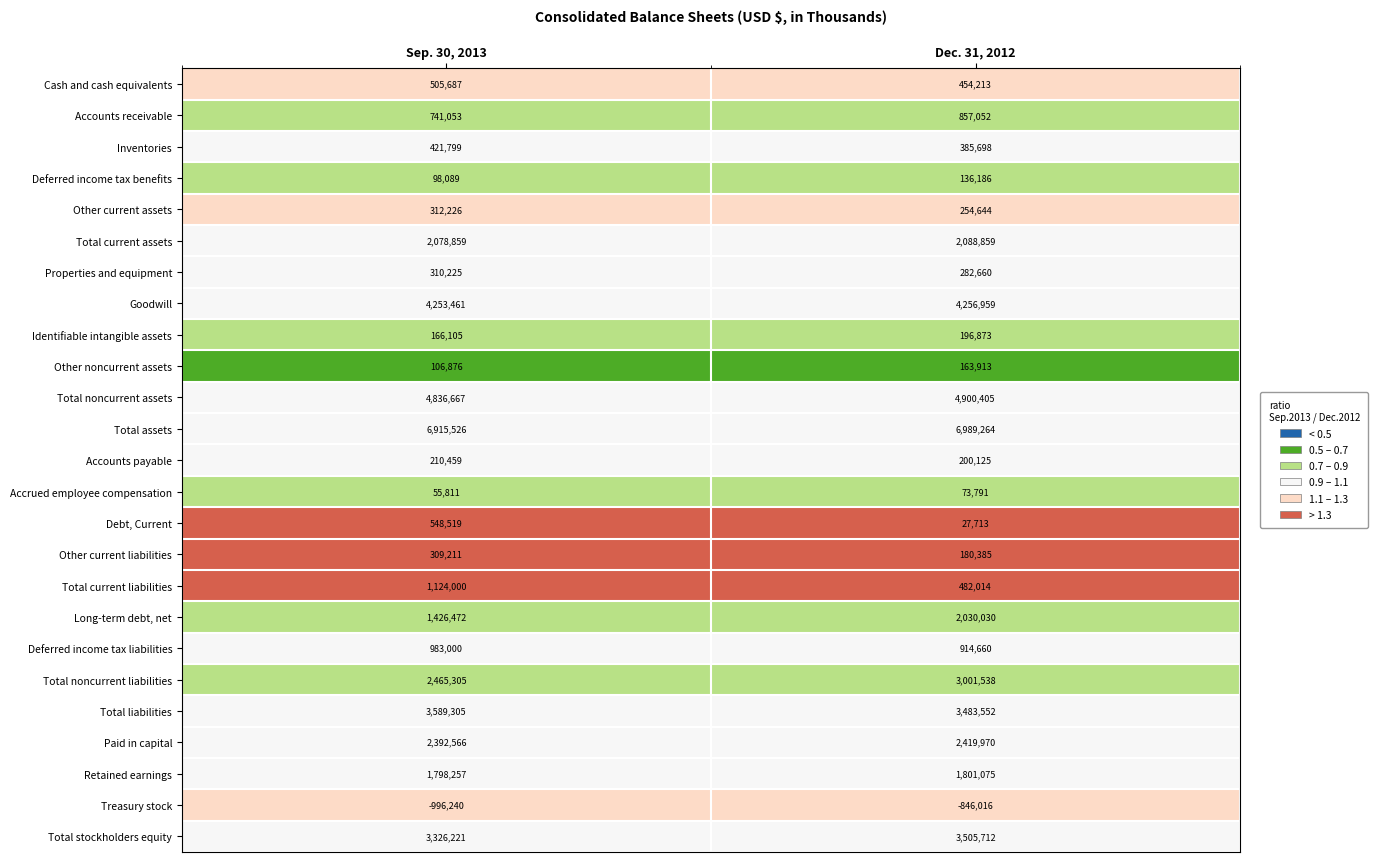

Is it true that Total current liabilities equals 856300 at Dec. 31, 2012?

False